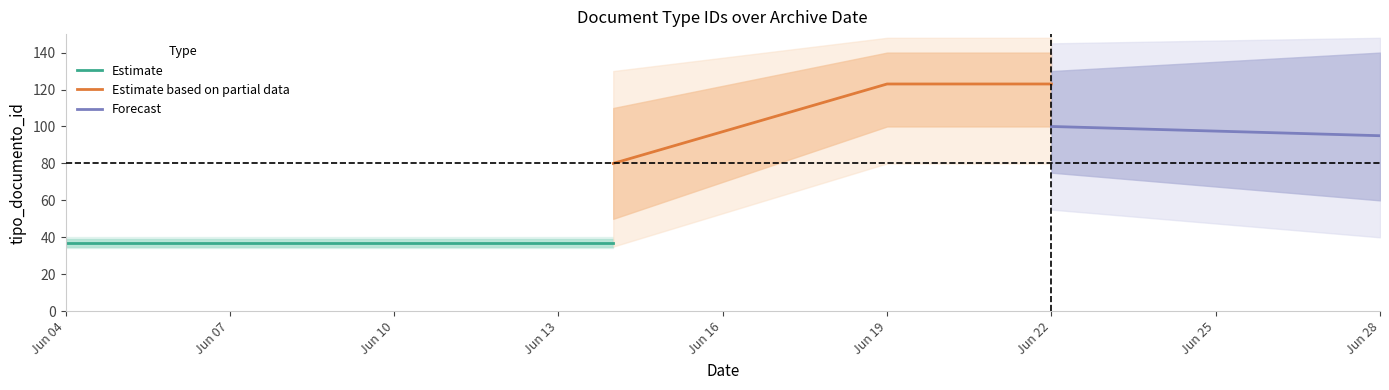

What is the label of the 5th point from the left?

2018-06-19